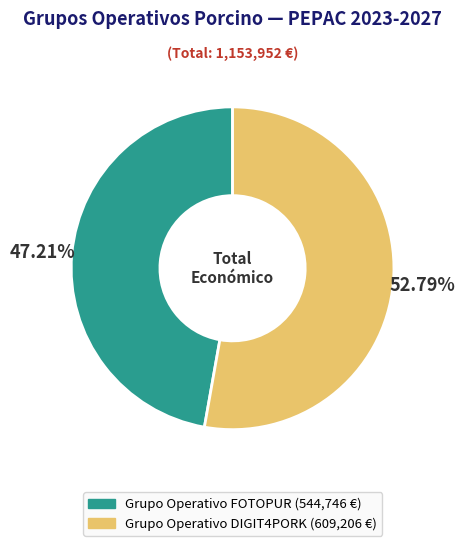

Which has a higher value, Grupo Operativo FOTOPUR or Grupo Operativo DIGIT4PORK?

Grupo Operativo DIGIT4PORK